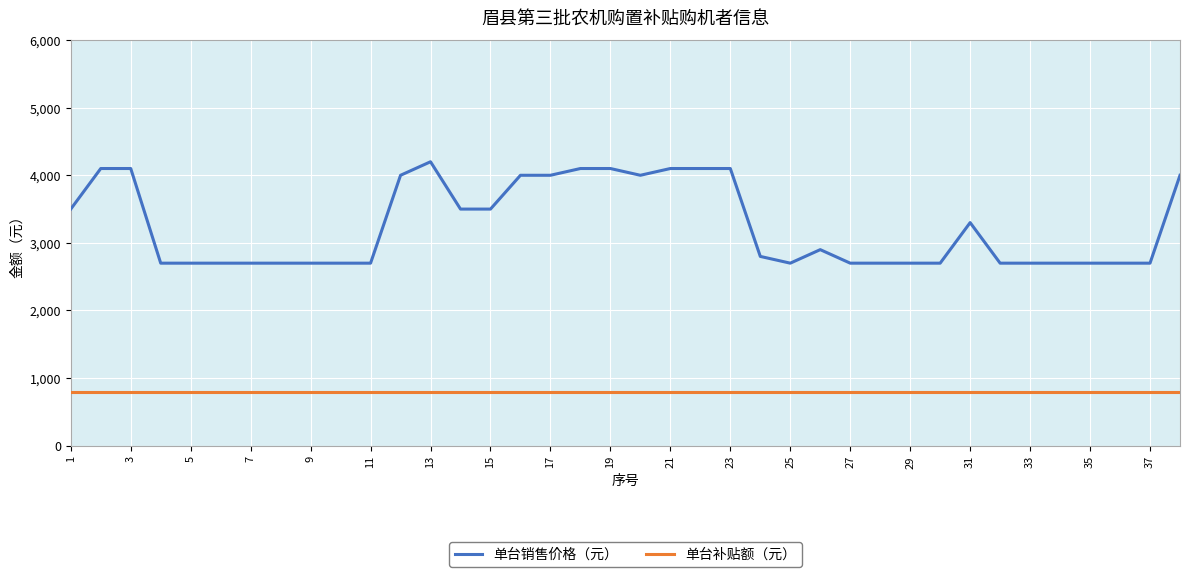

True or false: 单台补贴额（元） and 单台销售价格（元） cross at least once.

False